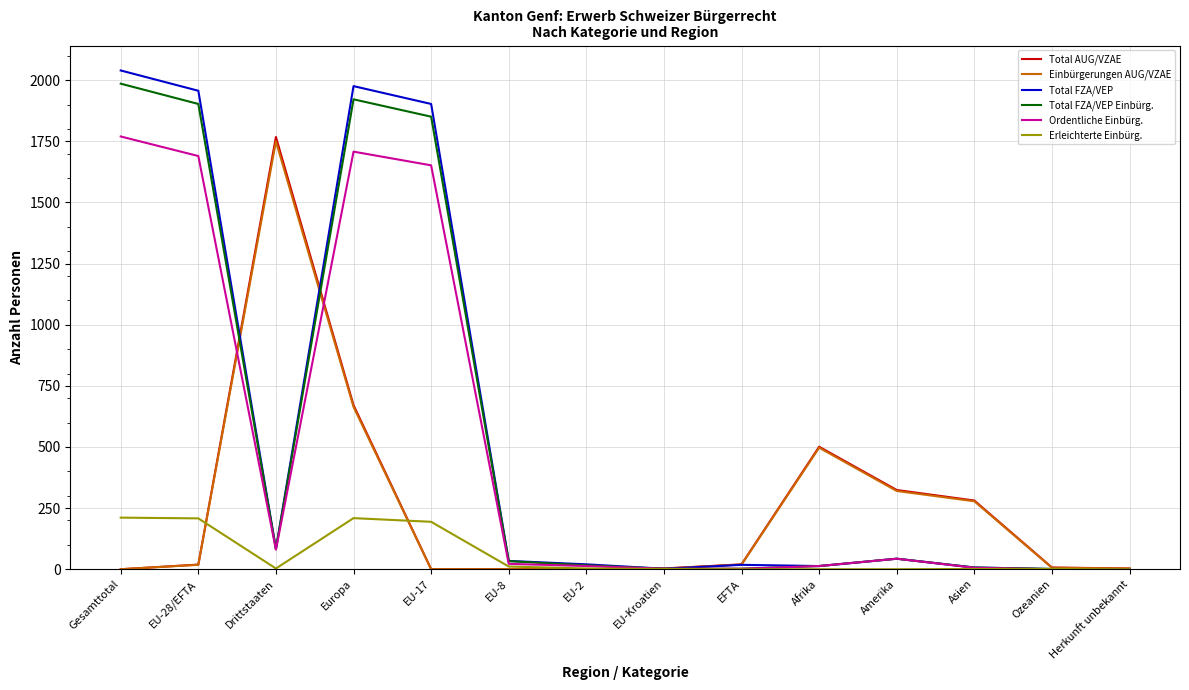

True or false: Total FZA/VEP Einbürg. has a value of 1 at Ozeanien.

True